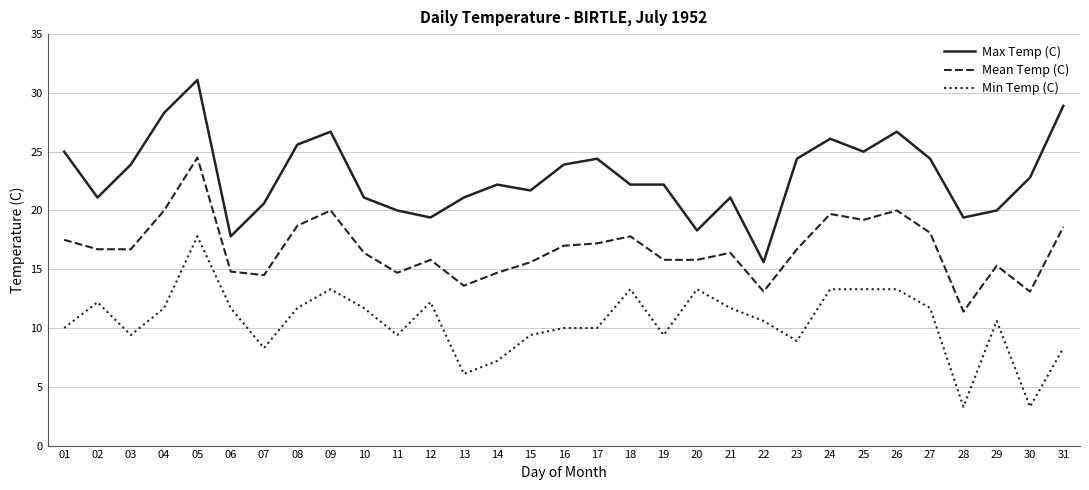

What is the maximum value shown in the chart?

31.1